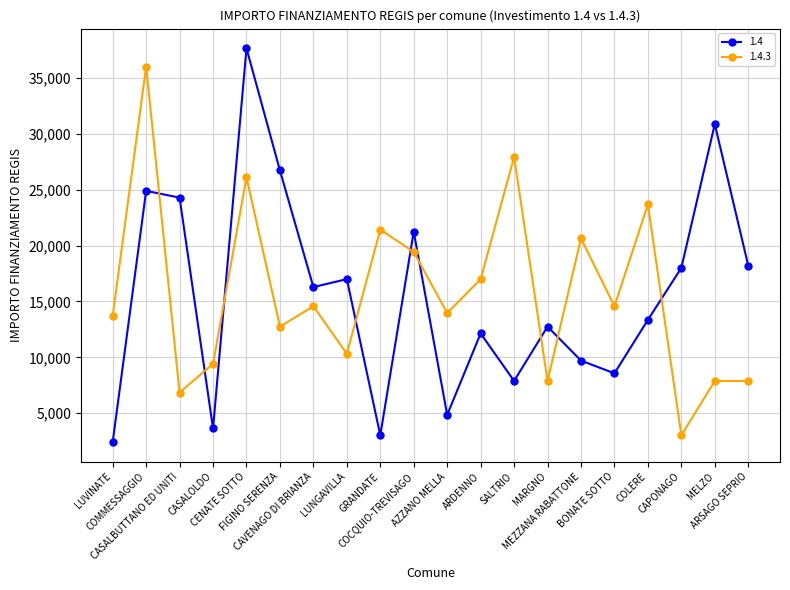

Which series ends up on top after the final intersection of 1.4 and 1.4.3?

1.4